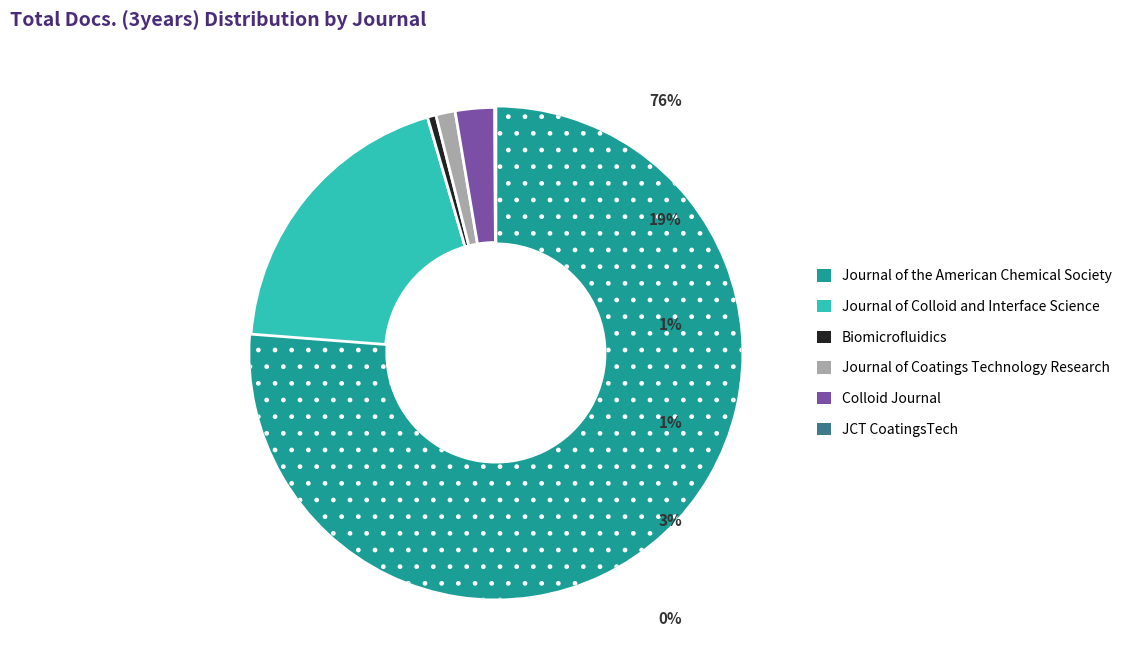

Which slice is the largest?

Journal of the American Chemical Society